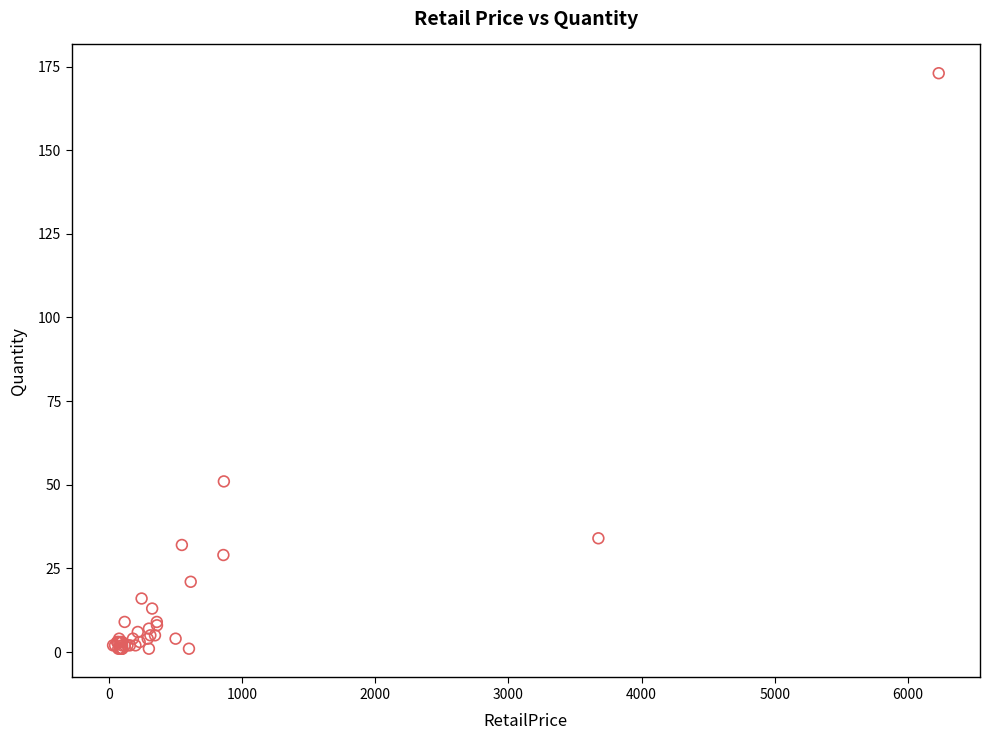

What Y value in the scatter plot is closest to 87?

51